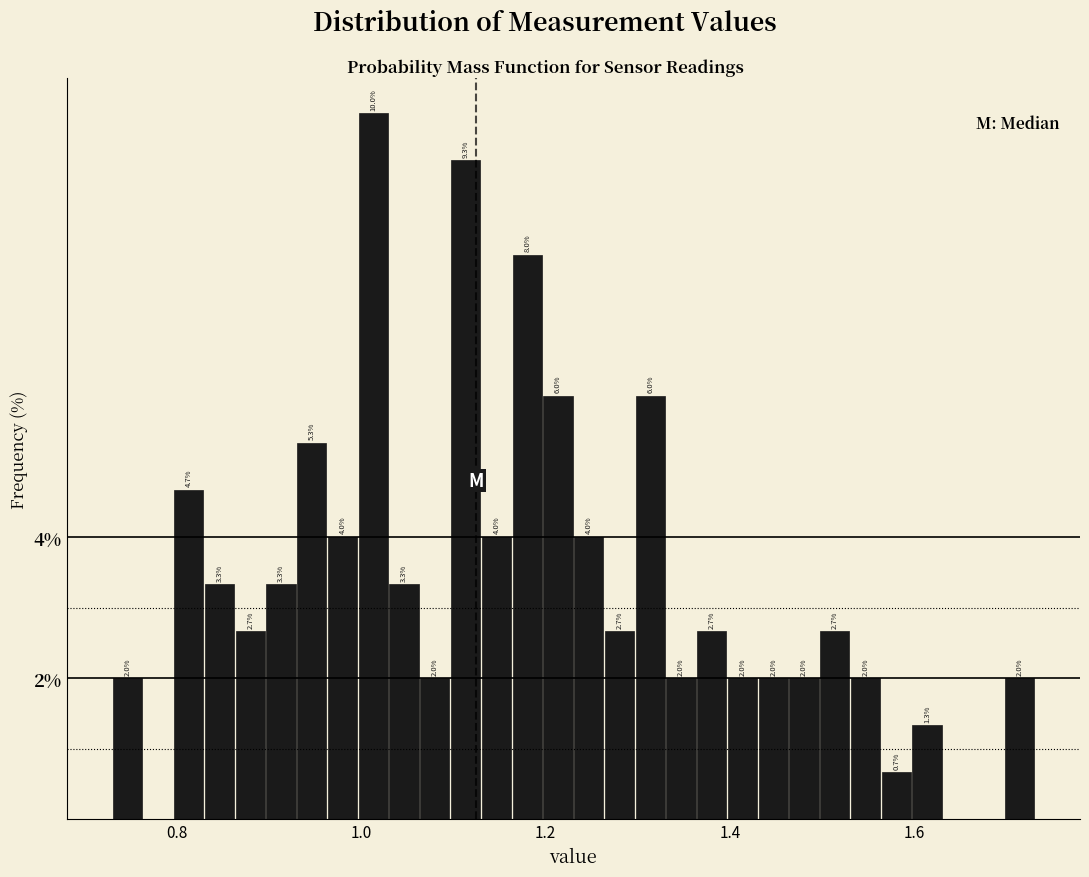

Read against the x-axis, roughly where is the centre of the tallest bar?

1.02